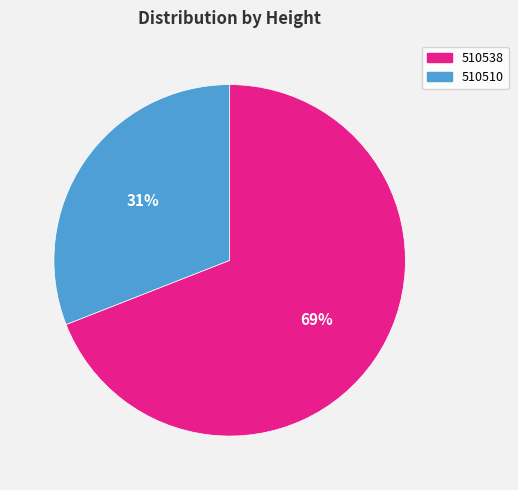

What is the smallest slice in the pie chart?

510510